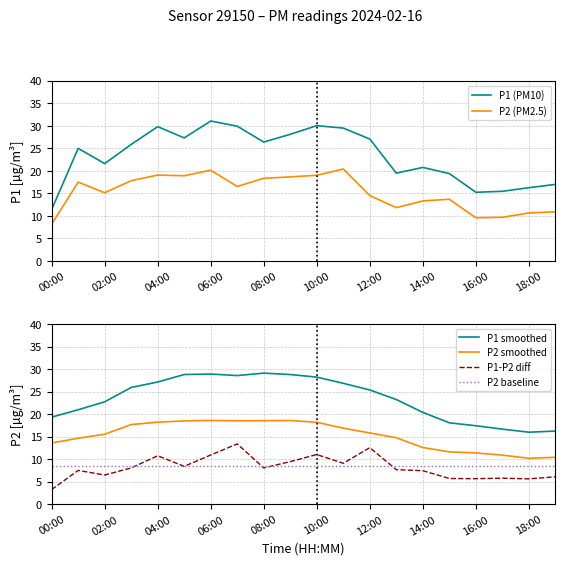

List the series in order of their peak value, highest first.

P1 (PM10), P1 smoothed, P2 (PM2.5), P2 smoothed, P1-P2 diff, P2 baseline